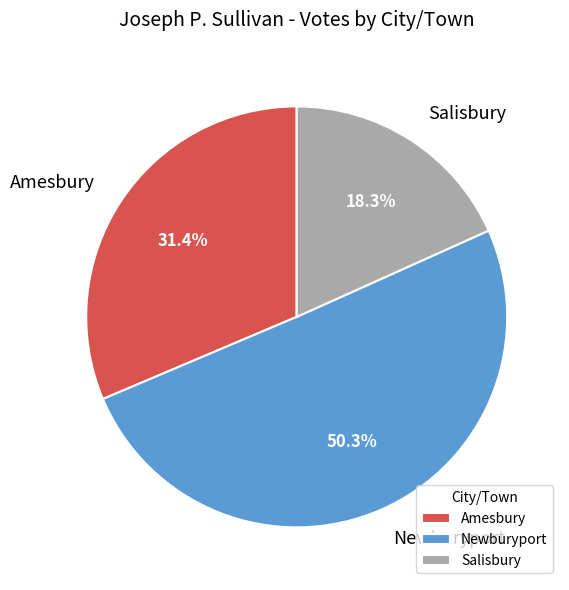

How many slices are in this pie chart?

3